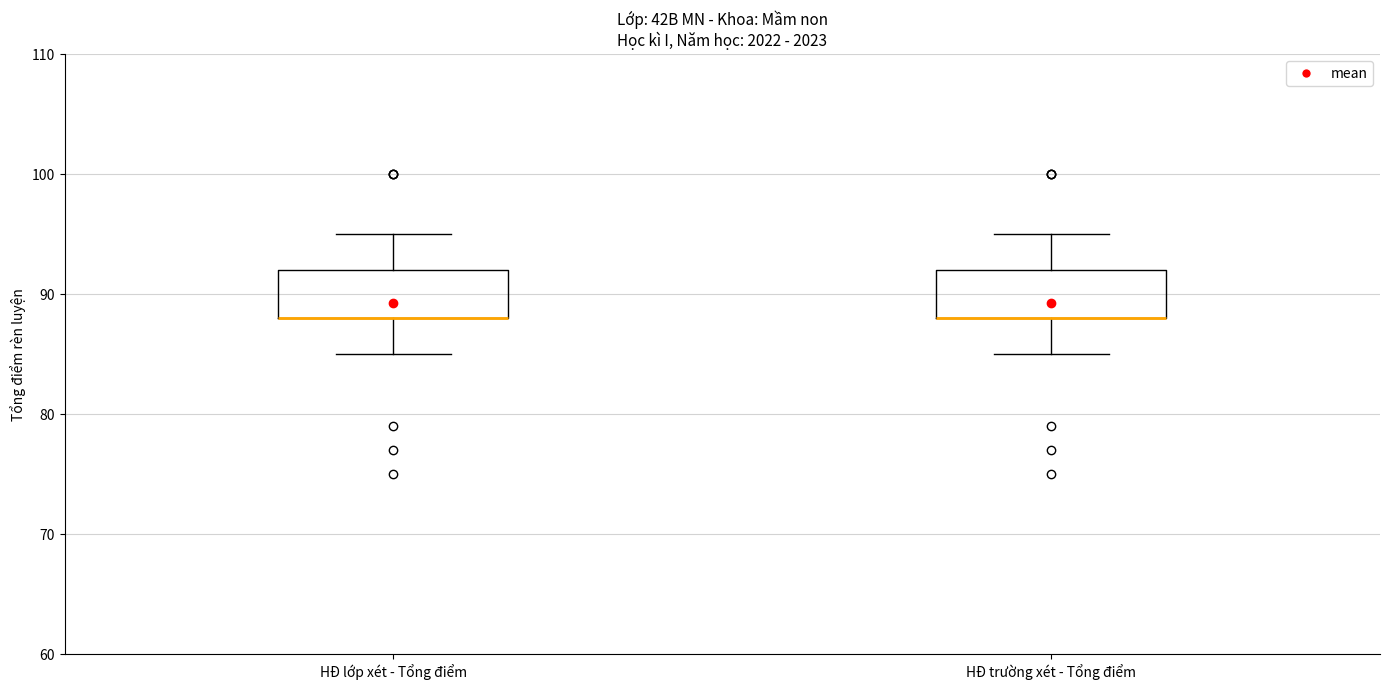

Reading left to right, read every box against the y-axis: the position of its median line, the range the box covers, and the ends of its whiskers. The values are not printed on the chart, so give them approximately, as read against the axis.

HĐ lớp xét - Tổng điểm: median 88 (drawn on the box's lower edge), box 88 to 92, whiskers 85 to 95
HĐ trường xét - Tổng điểm: median 88 (drawn on the box's lower edge), box 88 to 92, whiskers 85 to 95